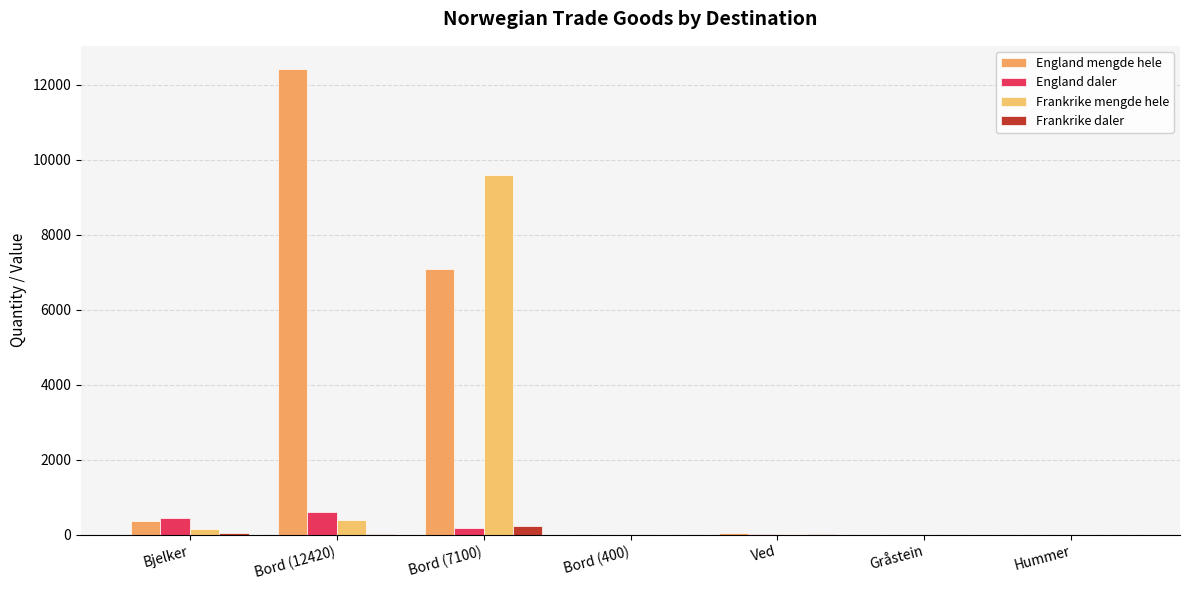

Which series has the largest total across all categories?

England mengde hele